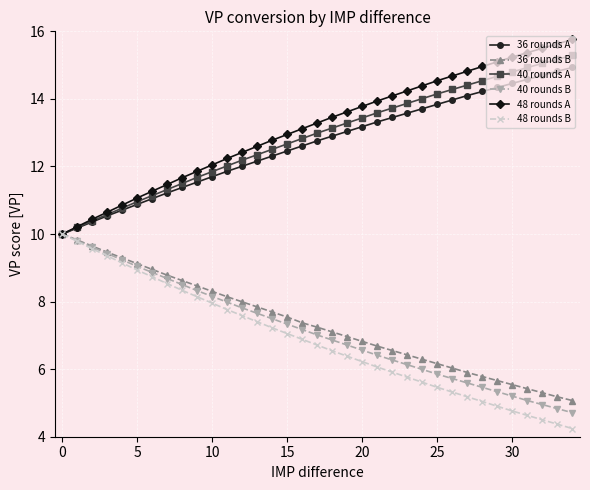

What is the value of the 48 rounds A point at the 12th from the left?

12.2